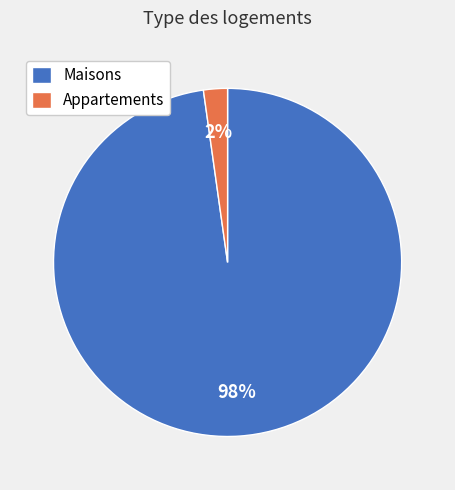

Which has a higher value, Maisons or Appartements?

Maisons